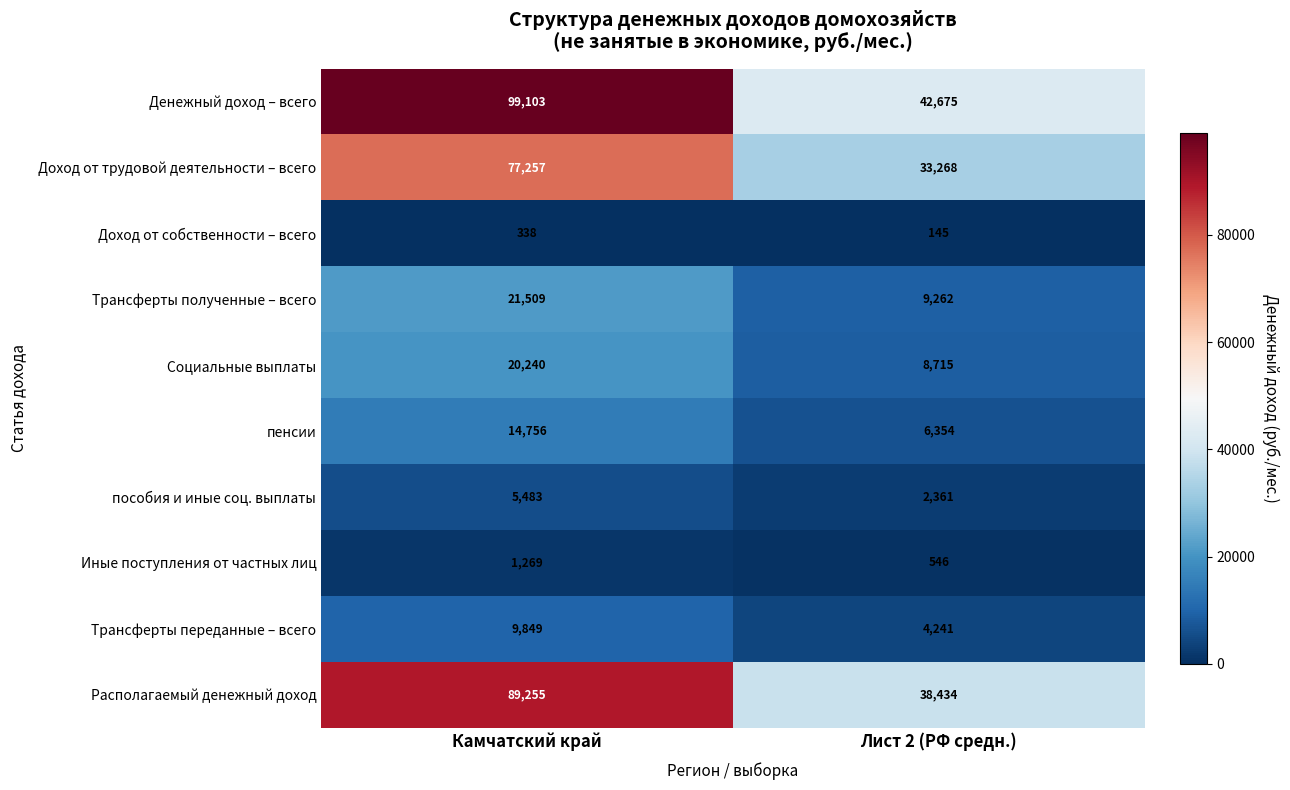

Where is Доход от трудовой деятельности – всего nearest to the value 55262?

Лист 2 (РФ средн.)